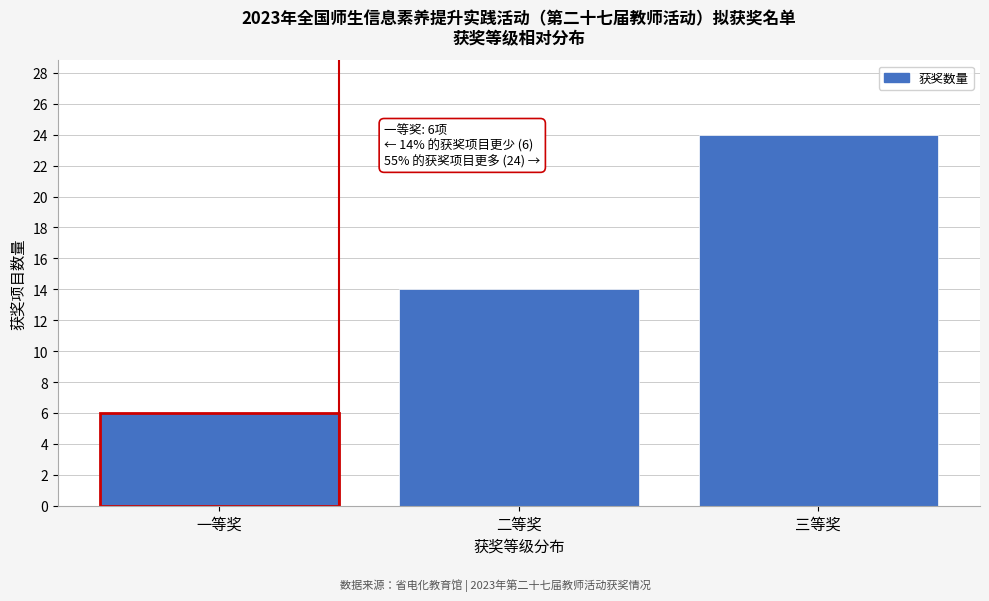

Reading left to right, extract all data points from this chart.

一等奖=6	二等奖=14	三等奖=24